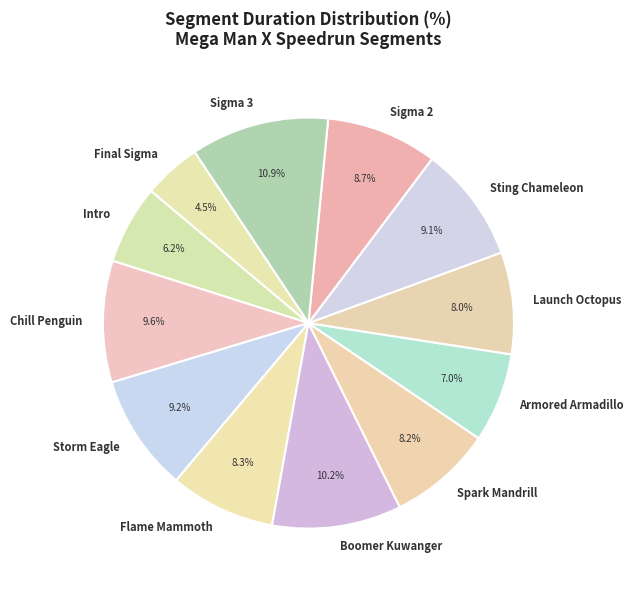

How many segments does this pie chart have?

12